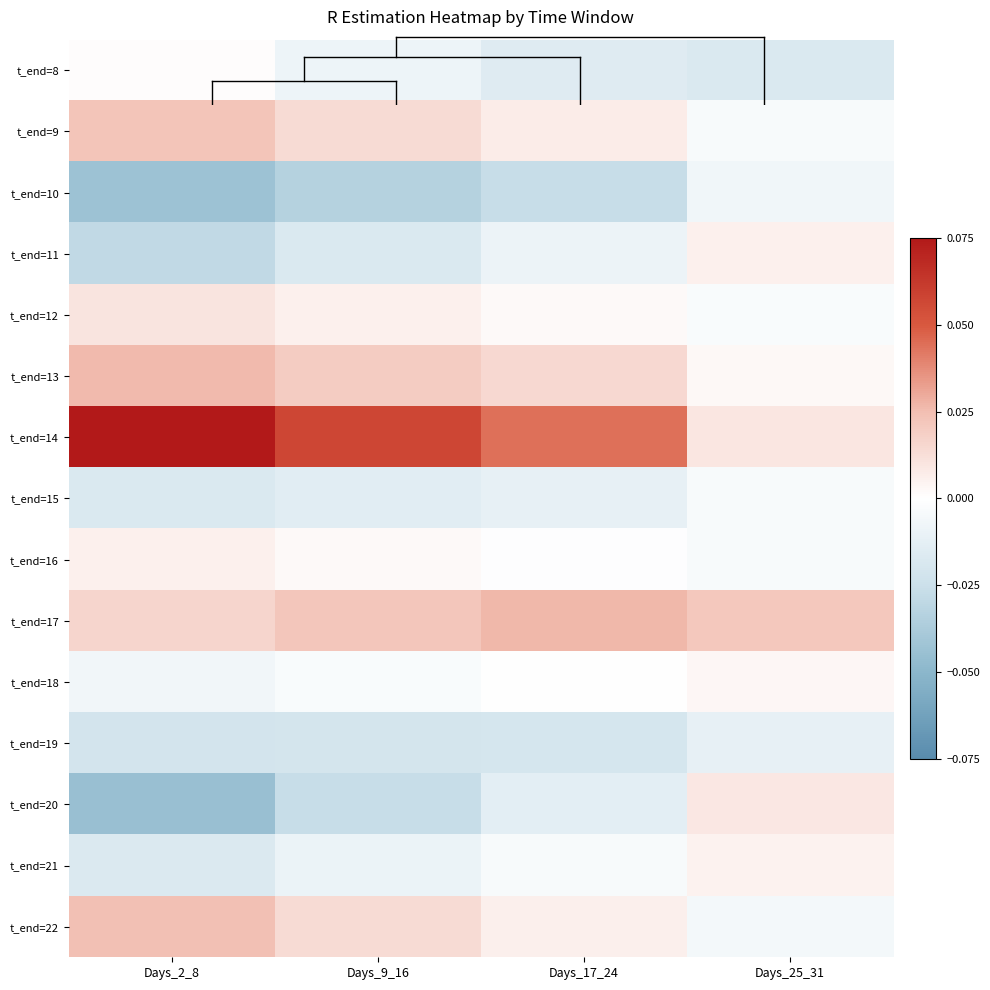

At Days_9_16, list the series in order from largest to smallest.

t_end=14, t_end=17, t_end=13, t_end=22, t_end=9, t_end=12, t_end=16, t_end=18, t_end=8, t_end=21, t_end=15, t_end=11, t_end=19, t_end=20, t_end=10